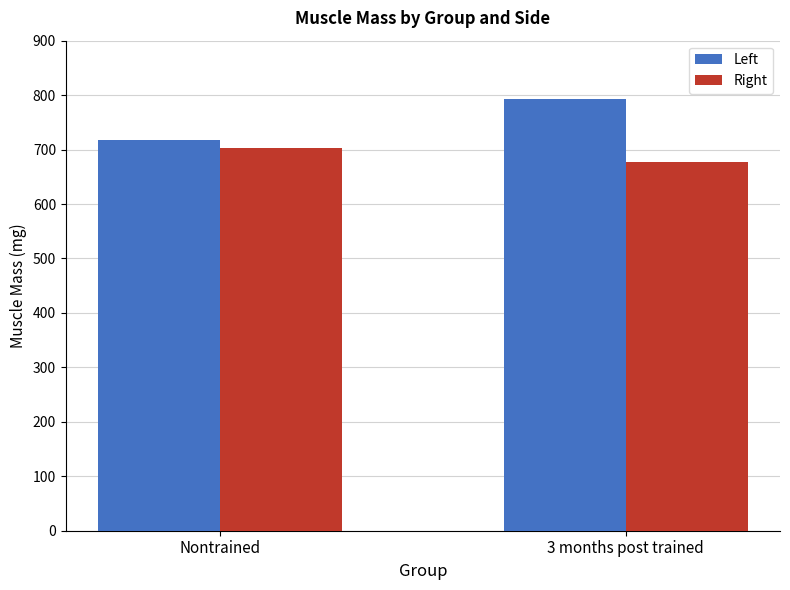

Reading right to left, extract all data points from this chart.

Left: 3 months post trained=793.1	Nontrained=717.9
Right: 3 months post trained=676.8	Nontrained=702.7